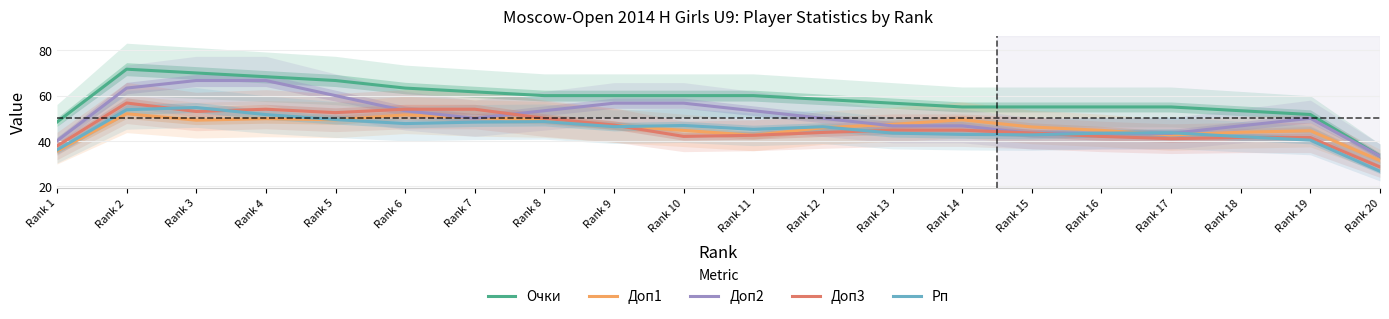

At which category does Очки reach its first local peak?

Rank 2